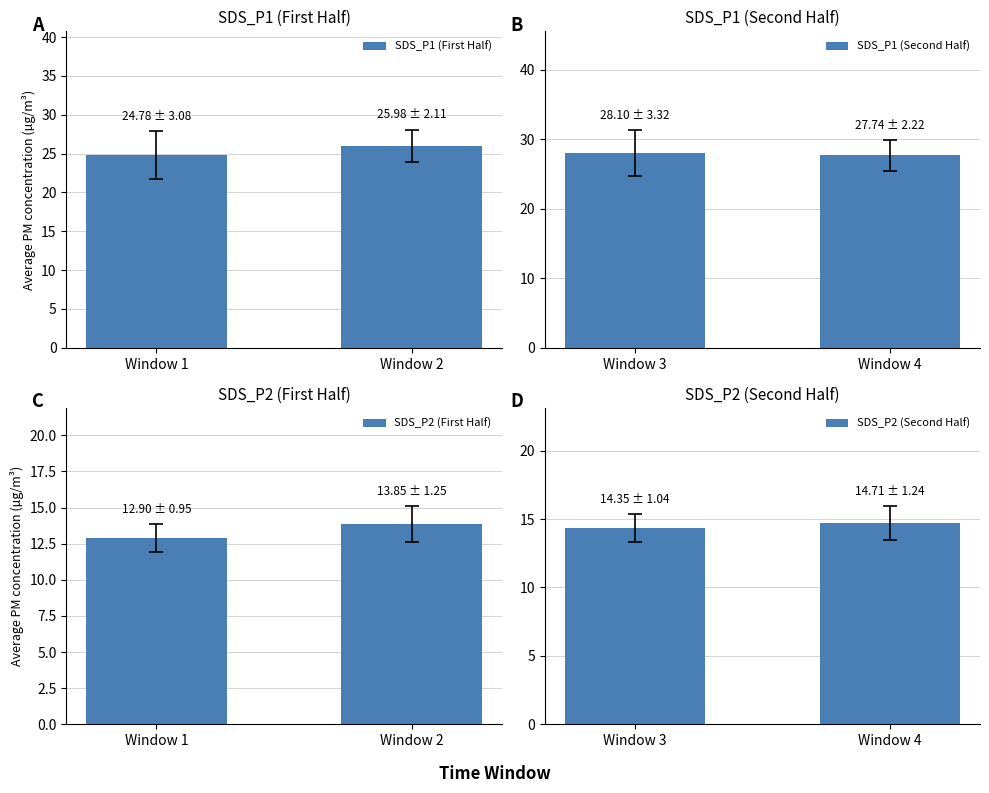

At which label does SDS_P2 (First Half) first exceed 13?

Window 2